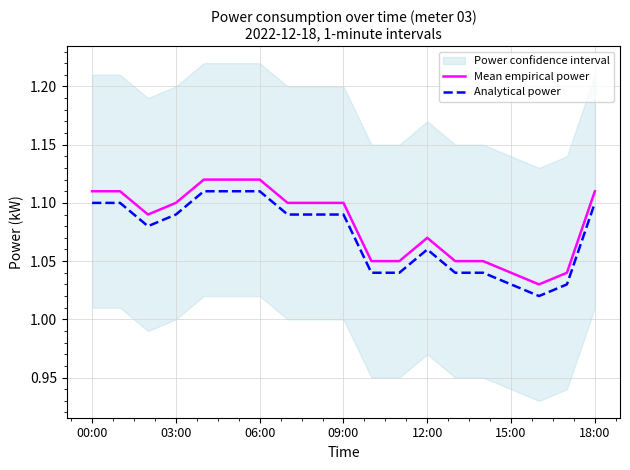

True or false: Analytical power and Mean empirical power intersect in this chart.

False